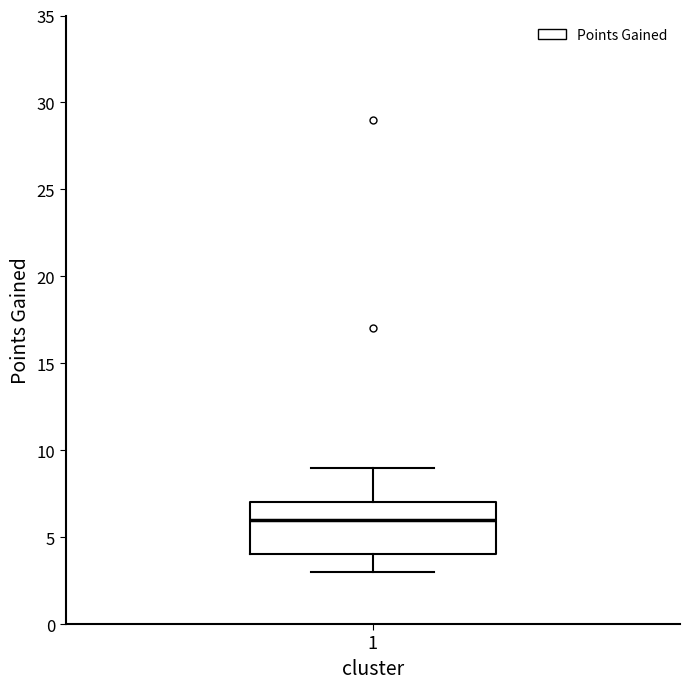

Read this box plot against the y-axis: the position of the median line, the range covered by the box, and the ends of both whiskers. The values are not printed on the chart, so give them approximately, as read against the axis.

median 6, box 4 to 7, whiskers 3 to 9